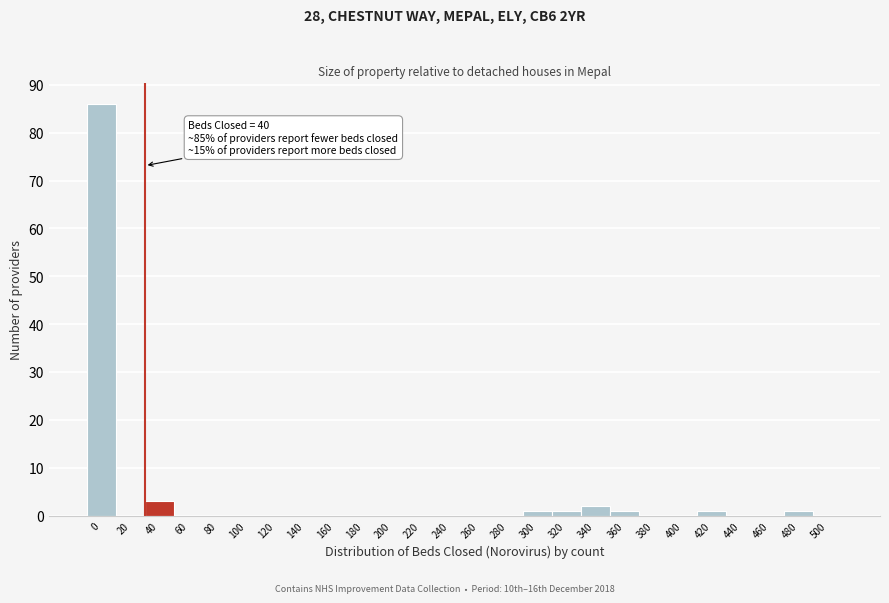

Reading right to left, what are all the values shown in this chart?

500=0	480=1	460=0	440=0	420=1	400=0	380=0	360=1	340=2	320=1	300=1	280=0	260=0	240=0	220=0	200=0	180=0	160=0	140=0	120=0	100=0	80=0	60=0	40=3	20=0	0=86